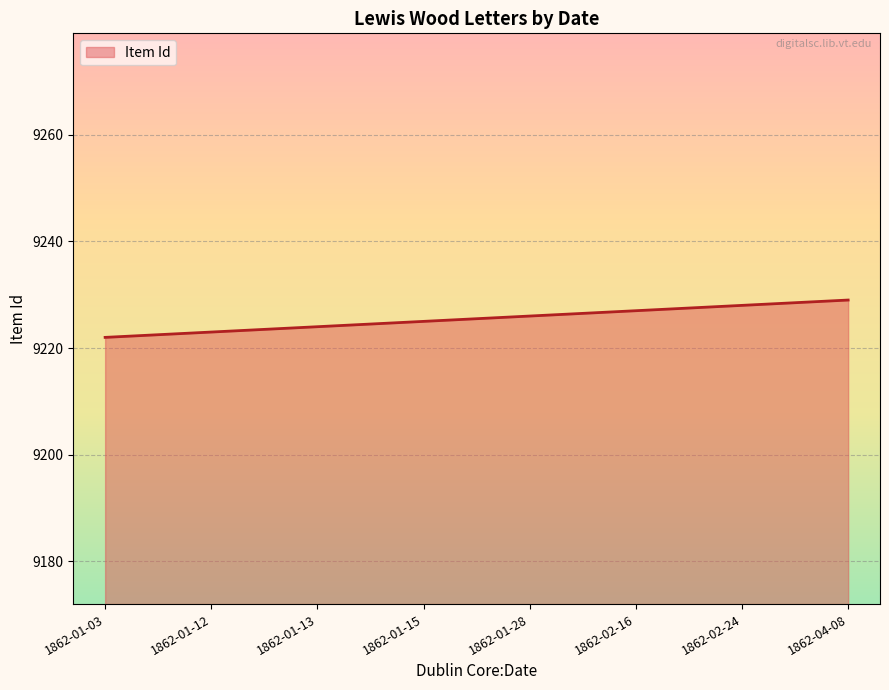

What is the difference between the maximum and minimum values?

7